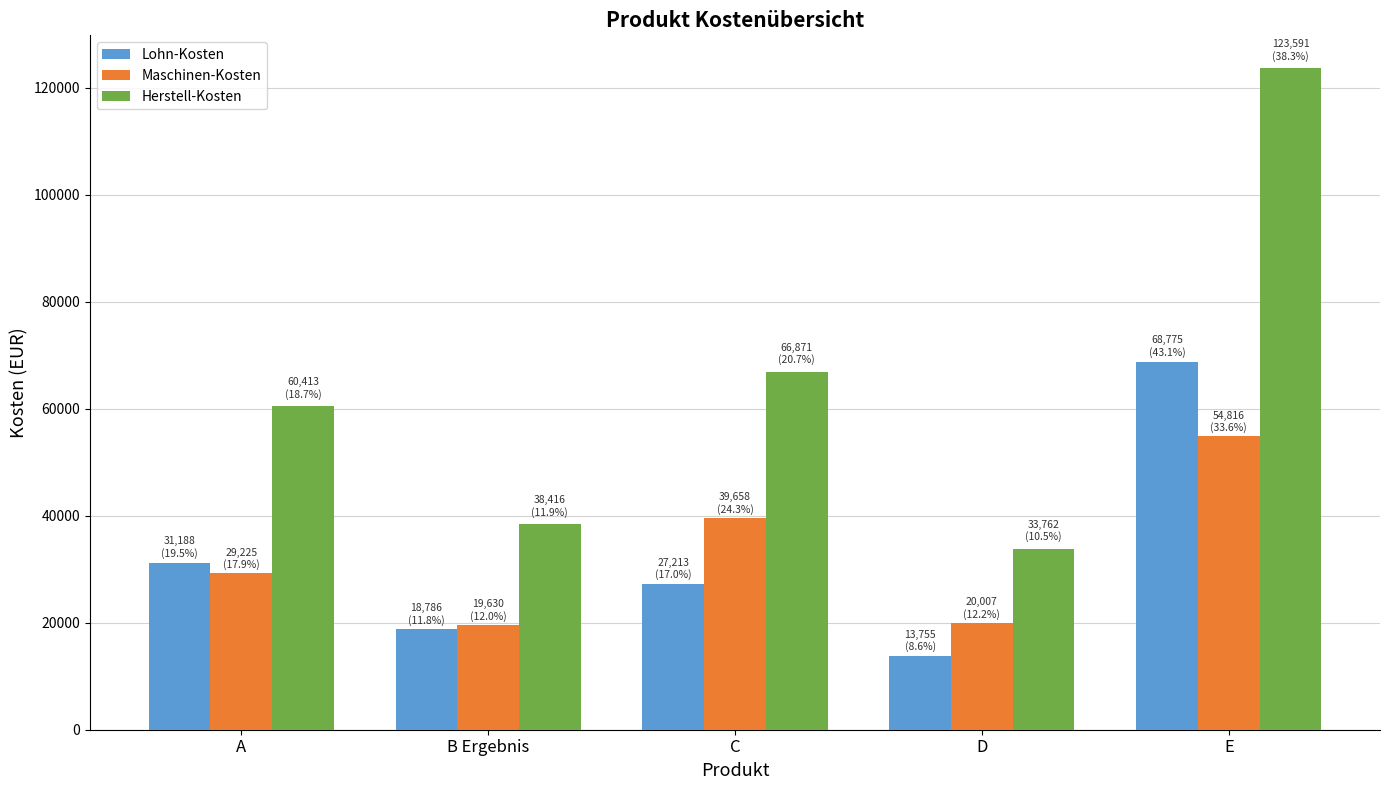

What is the minimum value for Herstell-Kosten?

33762.5